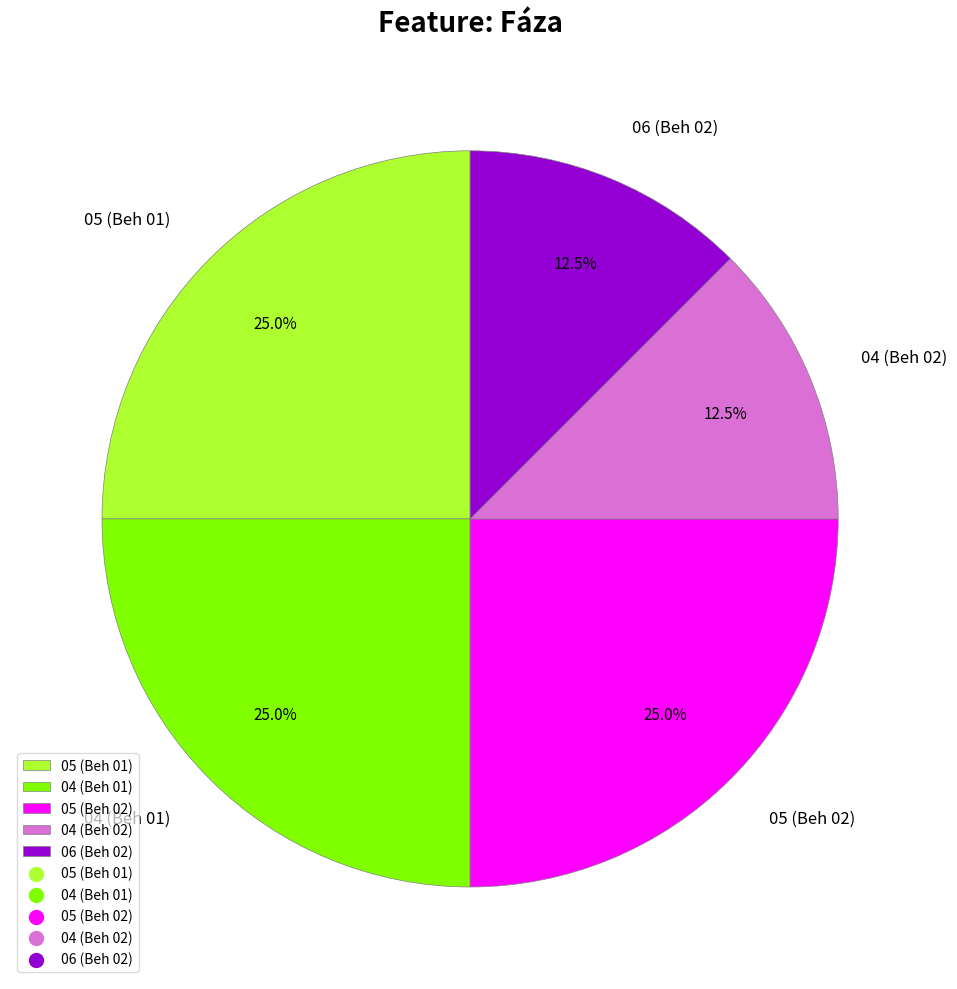

How many slices are in this pie chart?

5